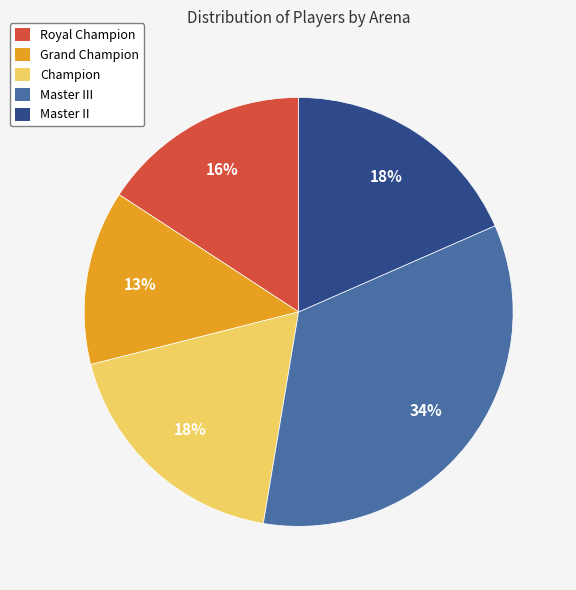

Combined, do Grand Champion and Royal Champion account for over 50%?

No